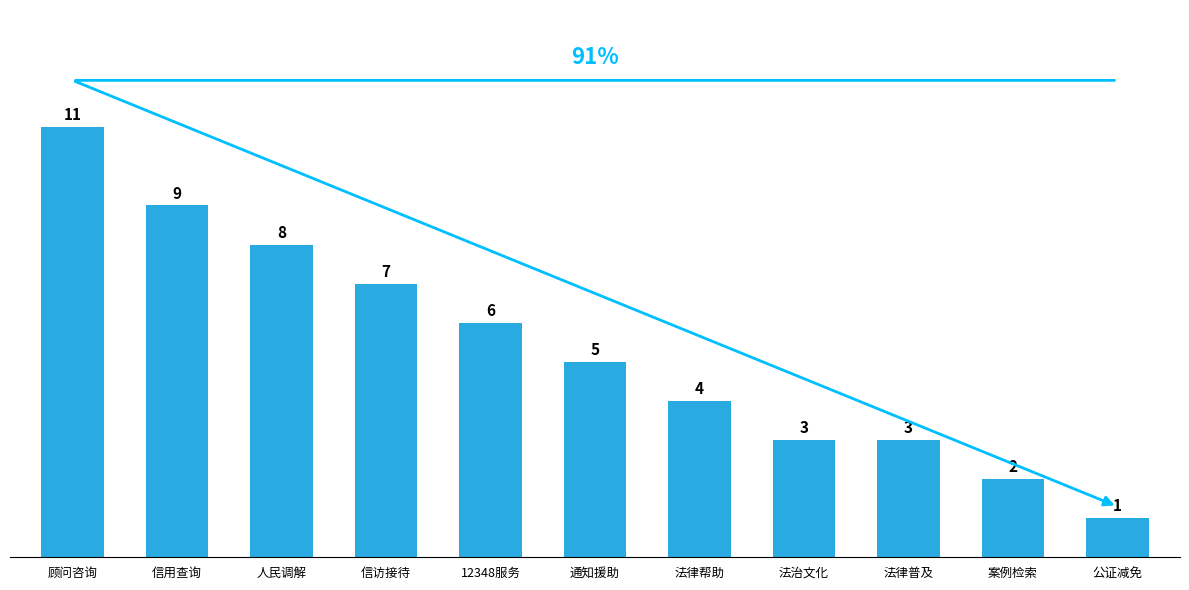

What is the smallest value displayed?

1